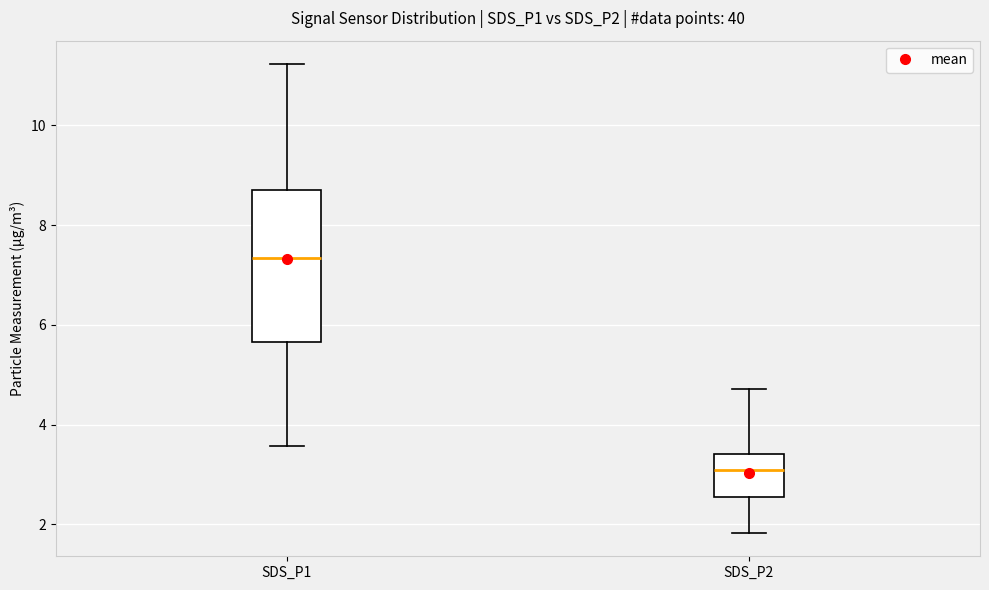

Reading left to right, read every box against the y-axis: the position of its median line, the range the box covers, and the ends of its whiskers. The values are not printed on the chart, so give them approximately, as read against the axis.

SDS_P1: median 7.4, box 5.6 to 8.8, whiskers 3.6 to 11.2
SDS_P2: median 3.2, box 2.6 to 3.4, whiskers 1.8 to 4.8